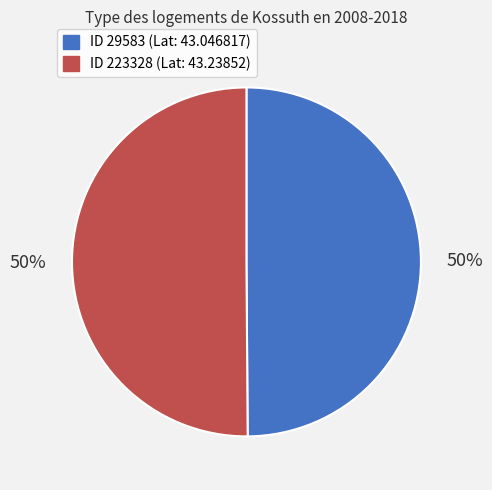

The ID 29583 (Lat: 43.046817) slice represents 61% of the pie. True or false?

False